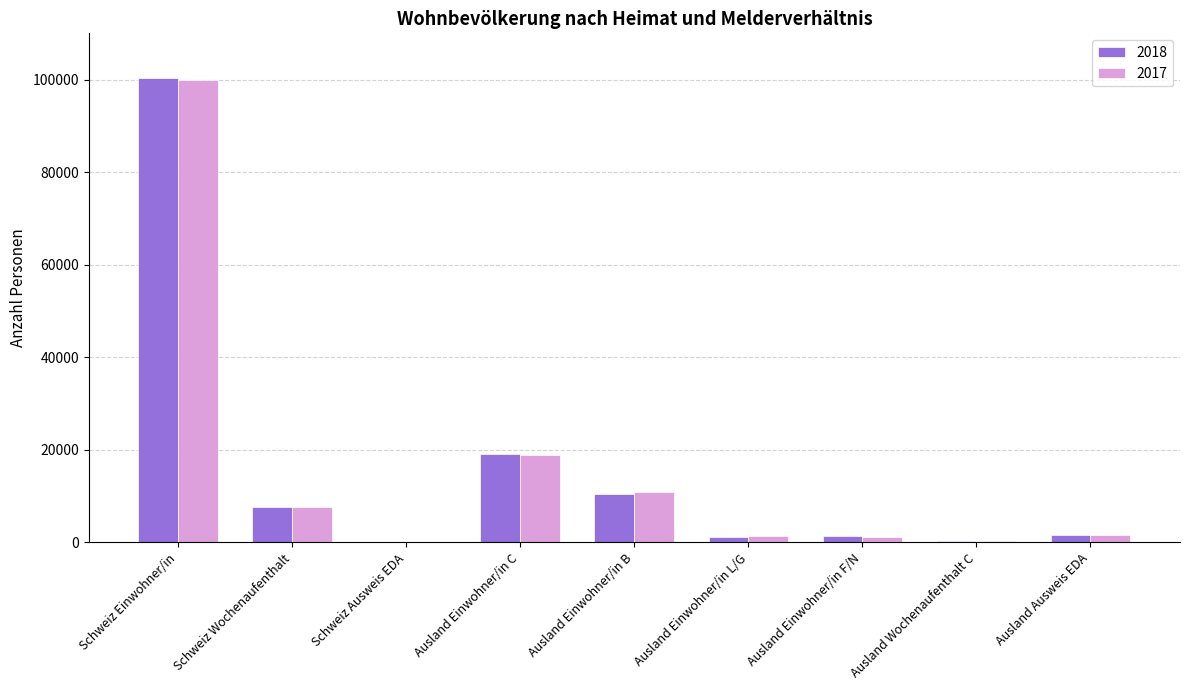

What is the sum of the 2018 values at Ausland Einwohner/in C and Ausland Wochenaufenthalt C?

19303